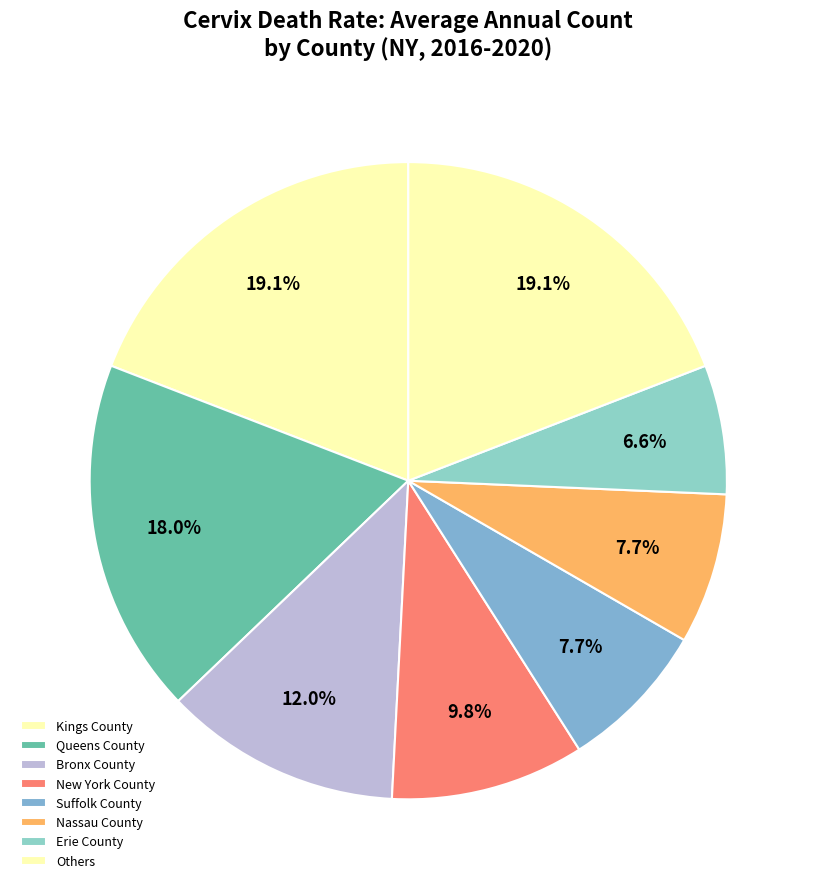

Which slice is the largest?

Kings County